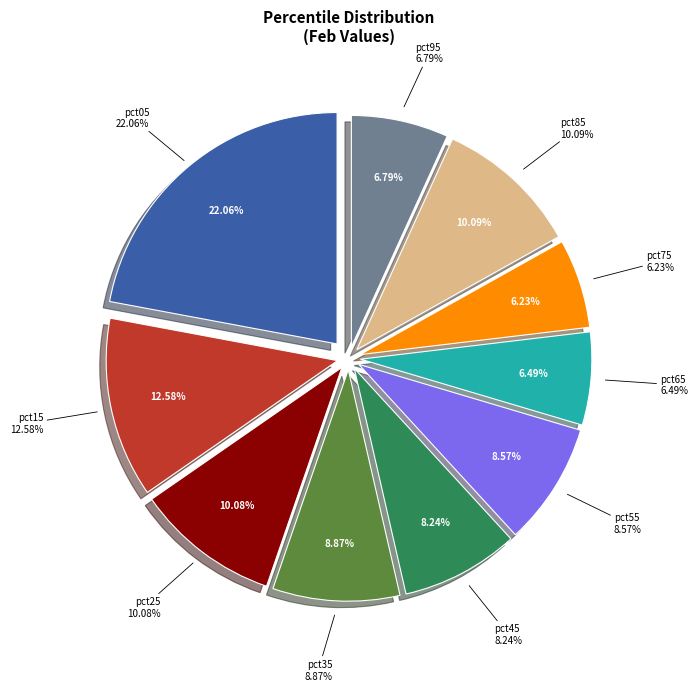

Rank the categories by value from lowest to highest.

pct75, pct65, pct95, pct45, pct55, pct35, pct25, pct85, pct15, pct05